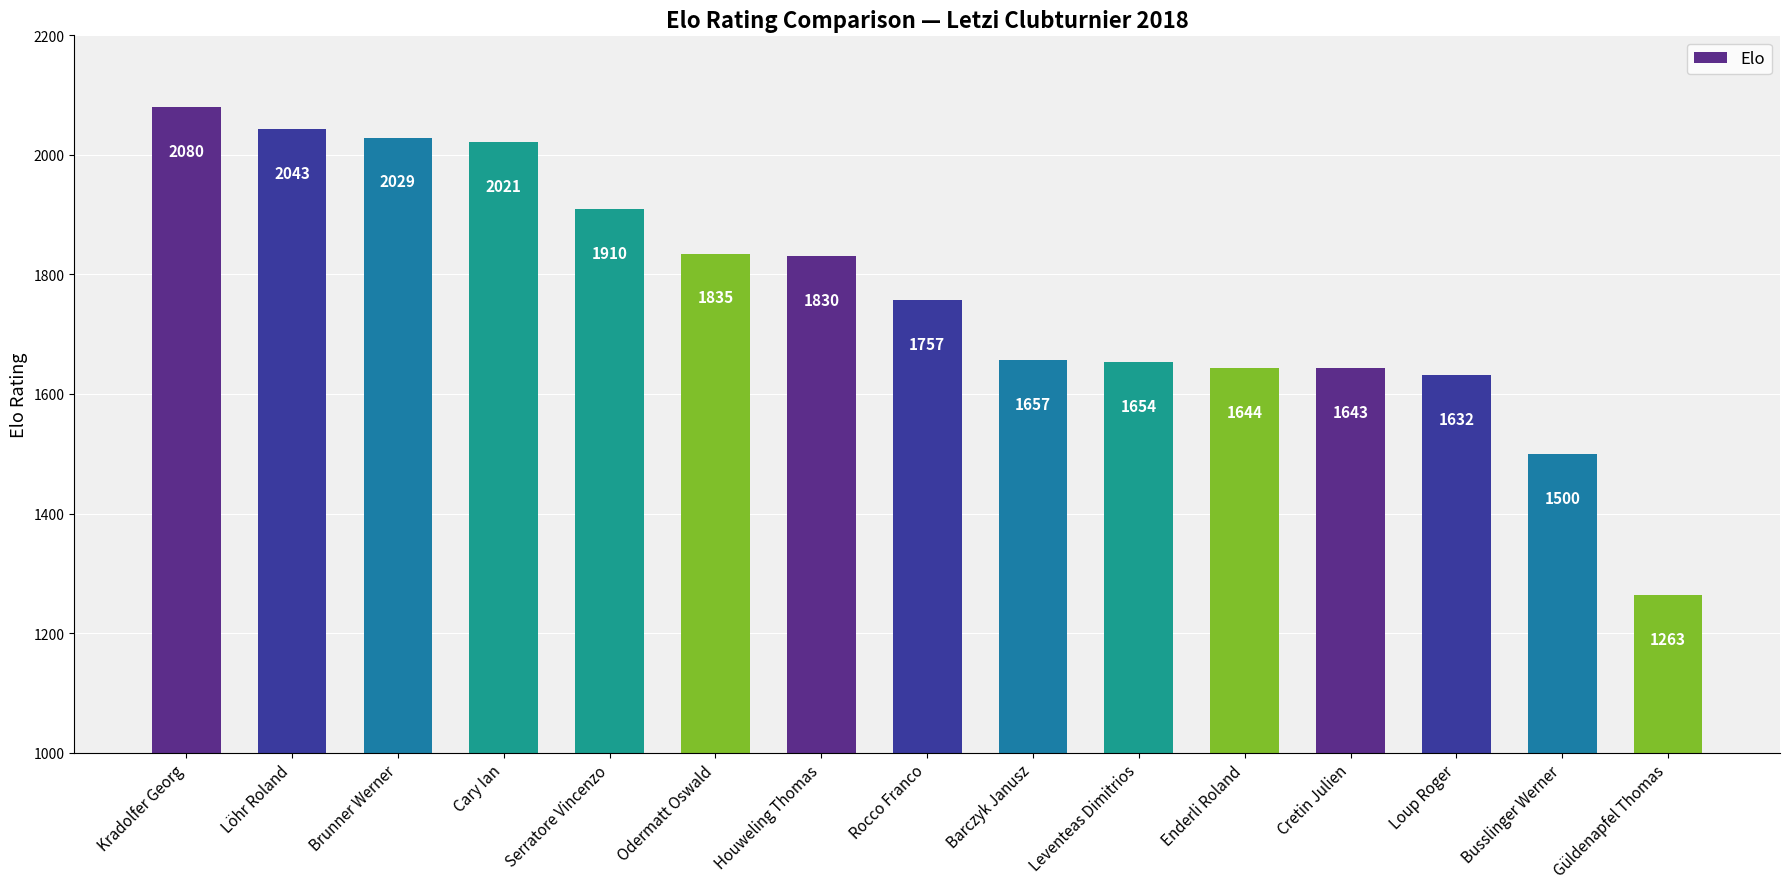

What position from the left is Güldenapfel Thomas?

15